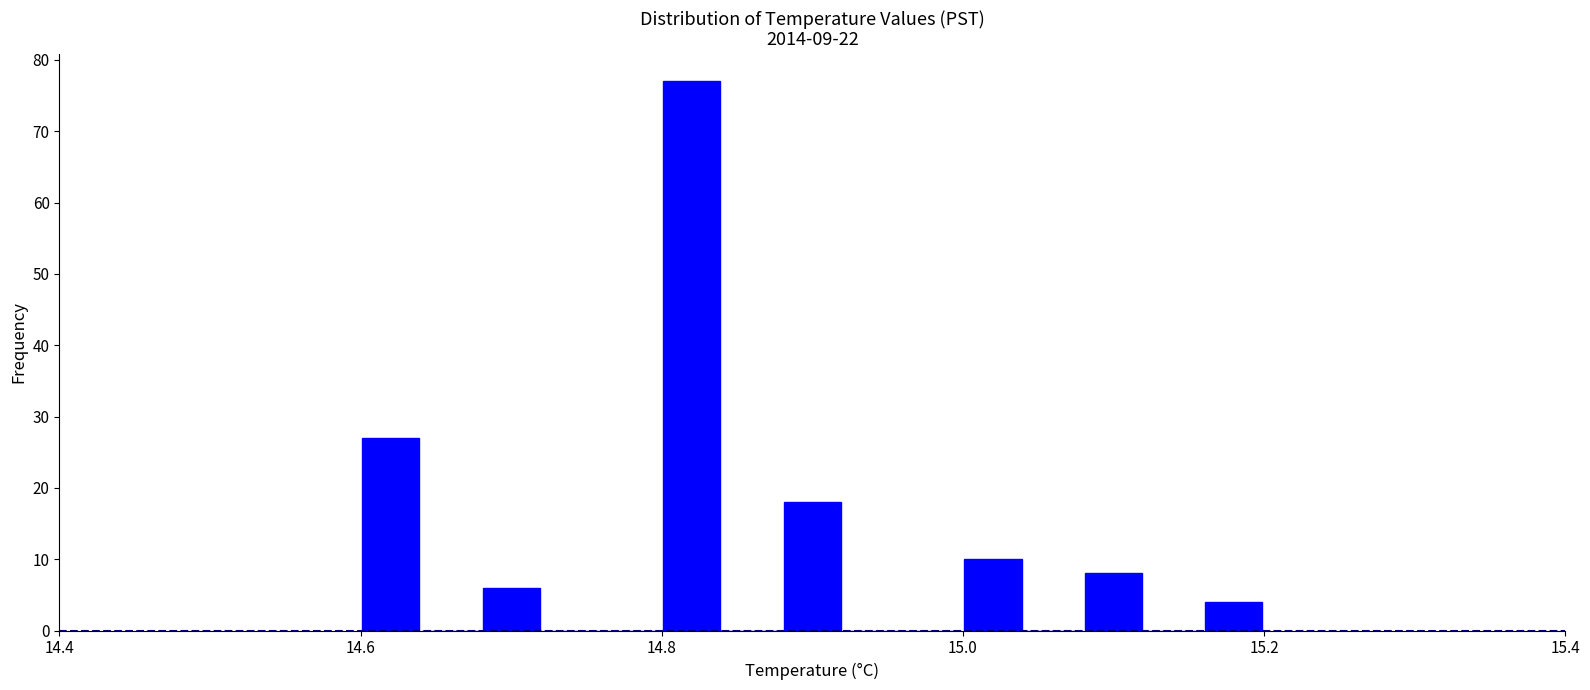

Read against the x-axis, roughly where is the centre of the tallest bar?

14.82